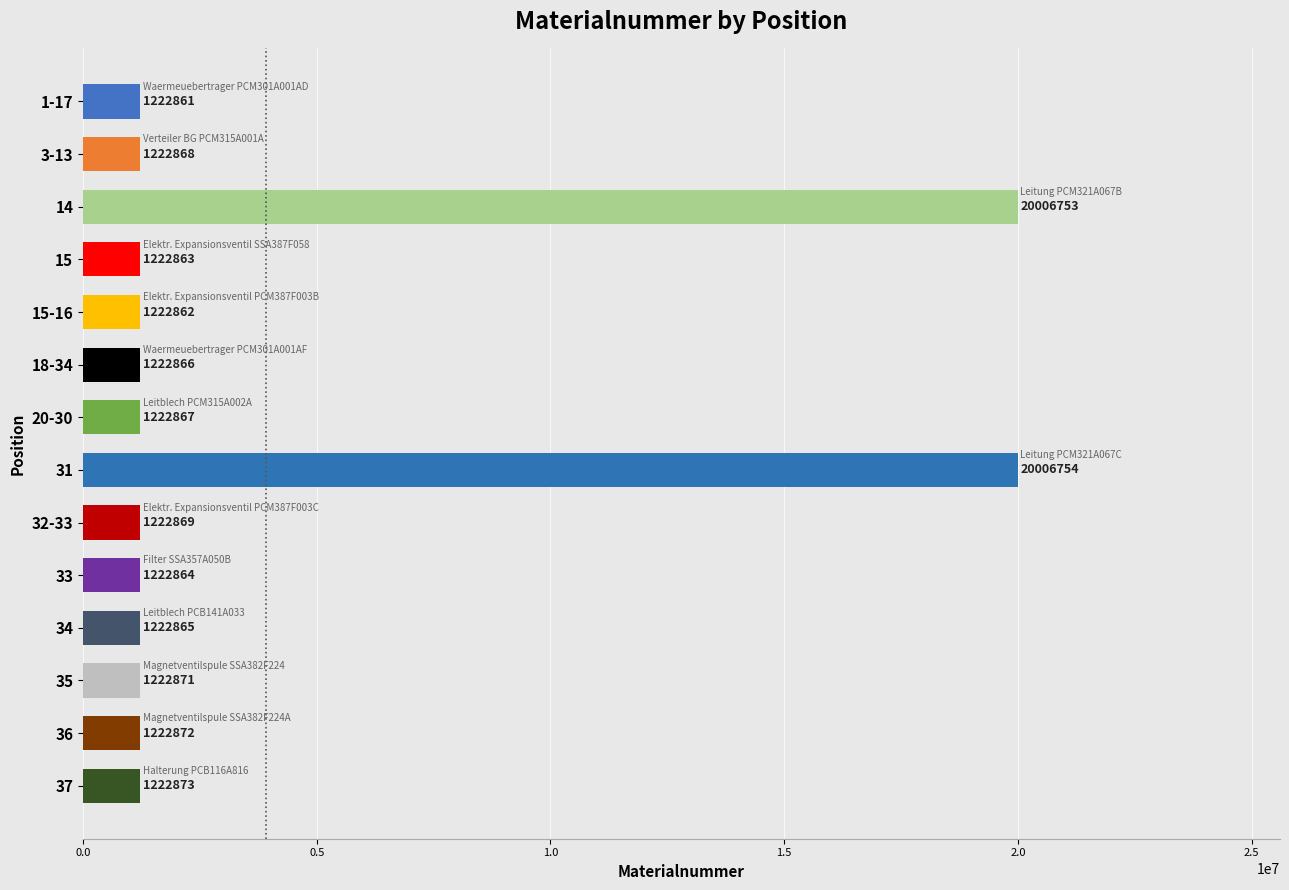

How many values are below 1222868?

7